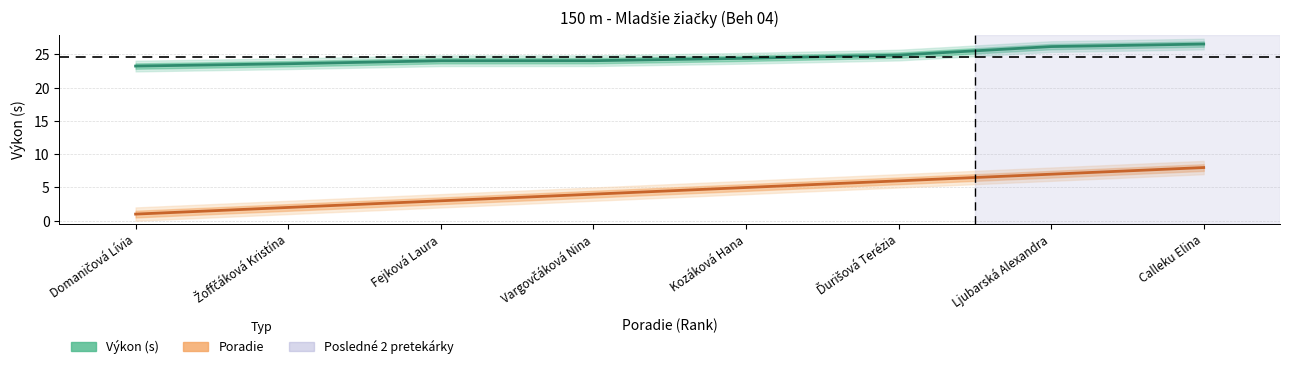

True or false: Poradie has a value of 4.0 at Vargovčáková Nina.

True